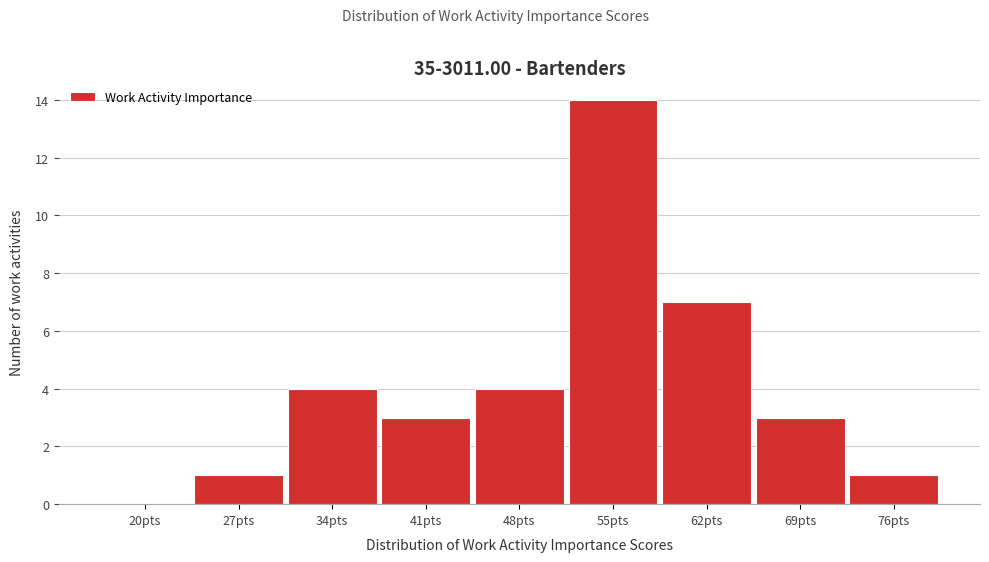

Reading left to right, list all the values displayed in this chart.

20pts=0	27pts=1	34pts=4	41pts=3	48pts=4	55pts=14	62pts=7	69pts=3	76pts=1